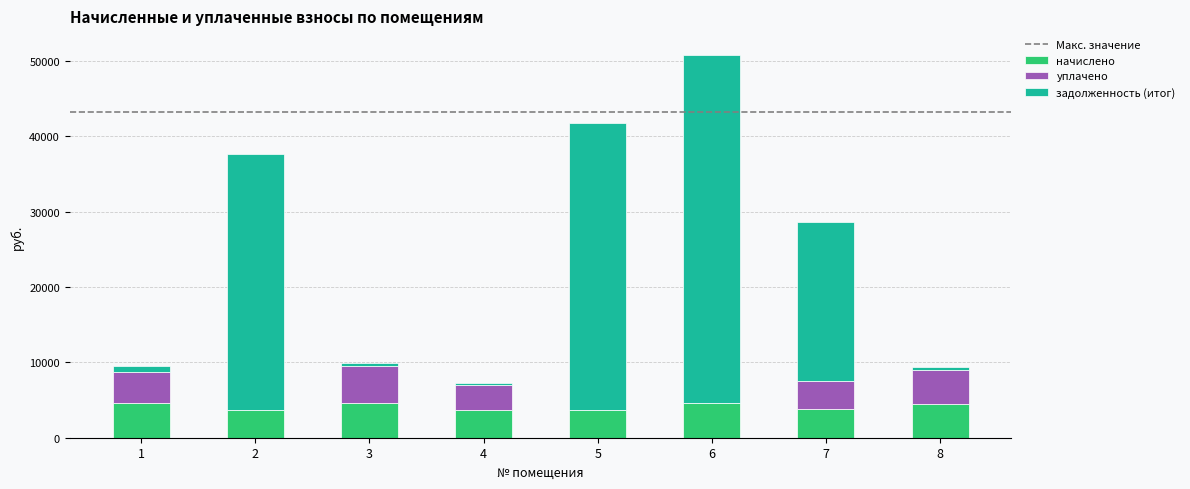

What is the maximum value for начислено?

4652.3